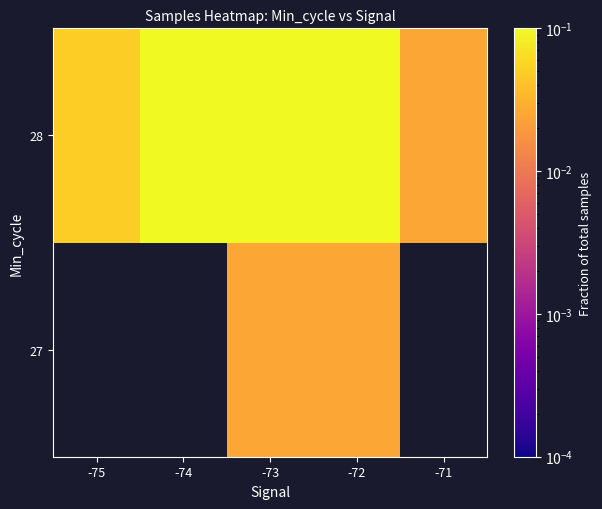

What is the spread (max minus min) of values at -72?

0.2